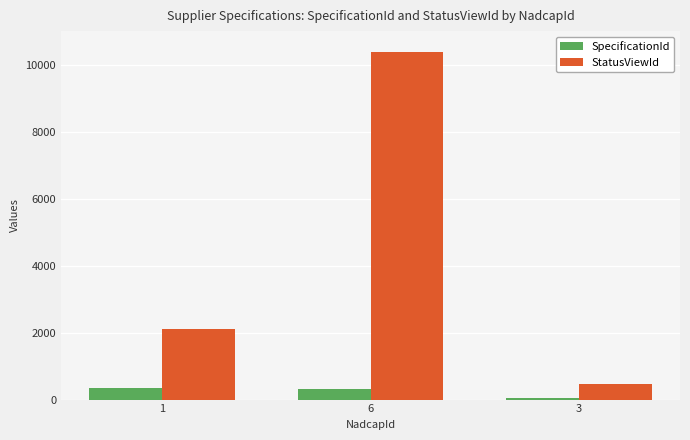

What is the label of the 1st bar from the right?

3